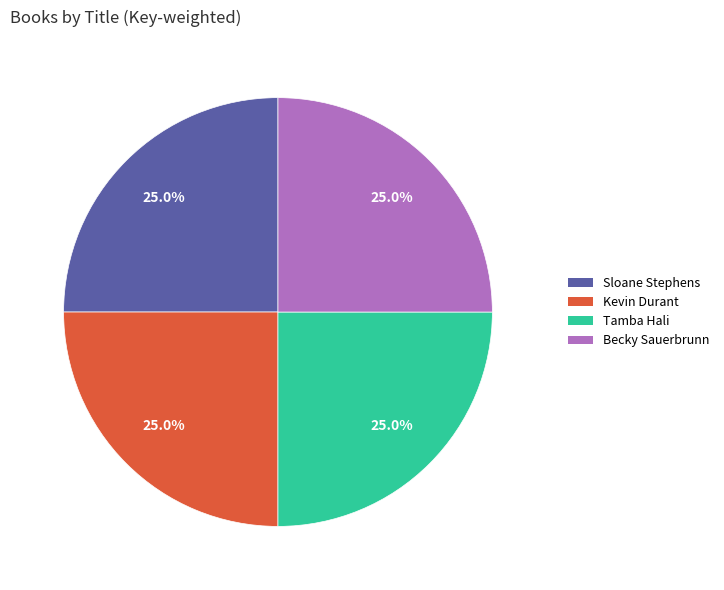

Does any single category account for the majority?

No